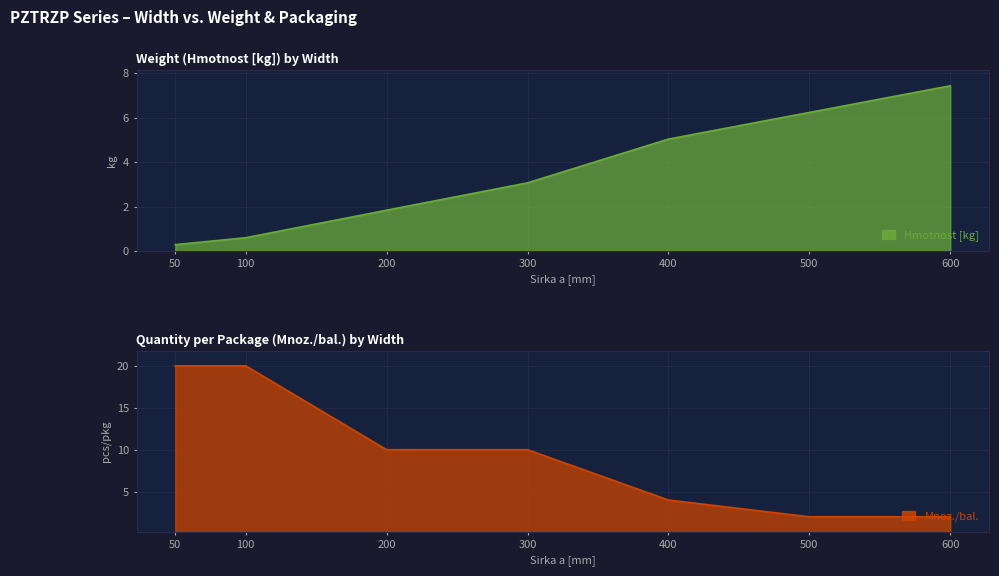

What is the average value of the Mnoz./bal. series?

9.7